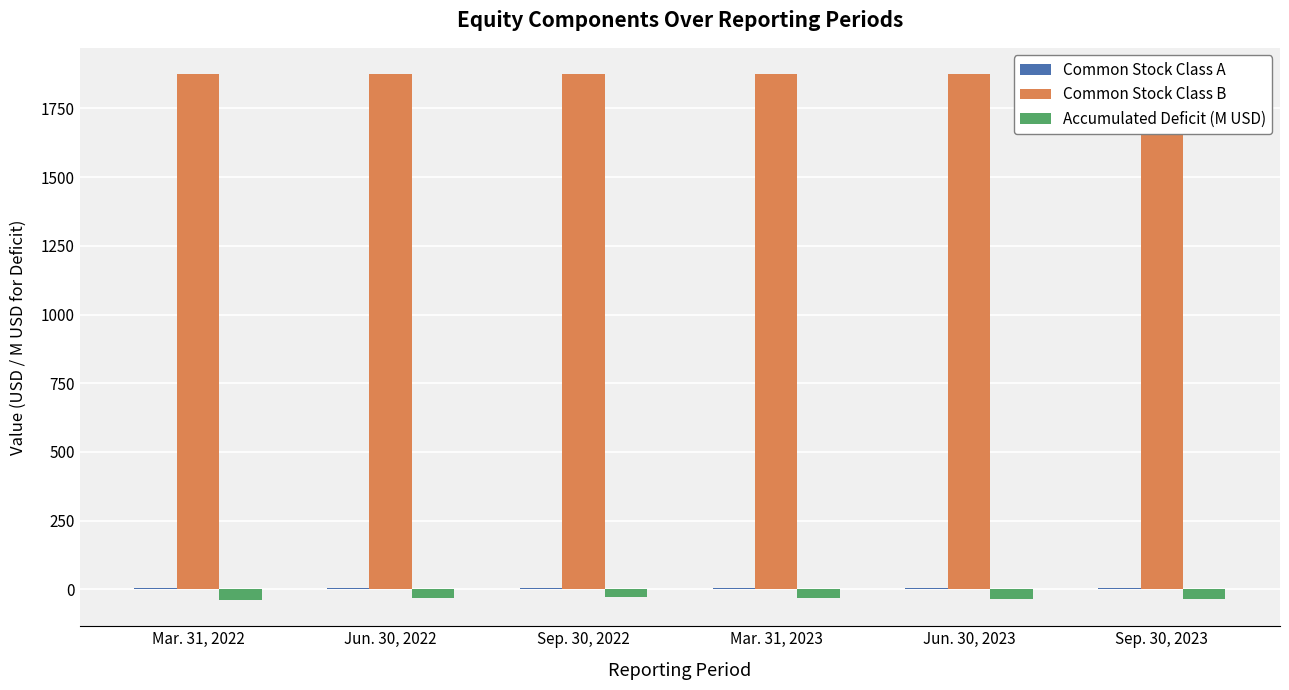

What are all the series names shown in the legend?

Common Stock Class A, Common Stock Class B, Accumulated Deficit (M USD)